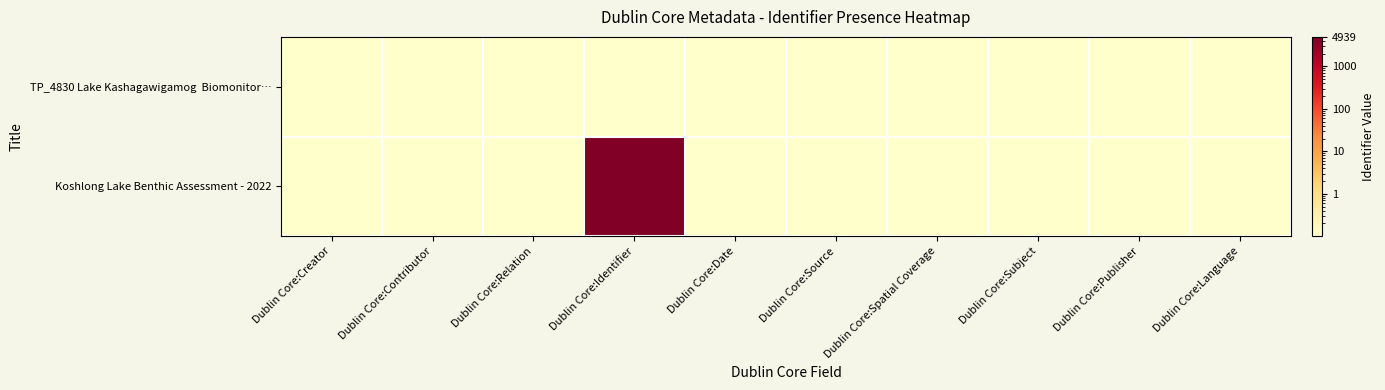

What is the total value across all series at Dublin Core:Spatial Coverage?

0.2